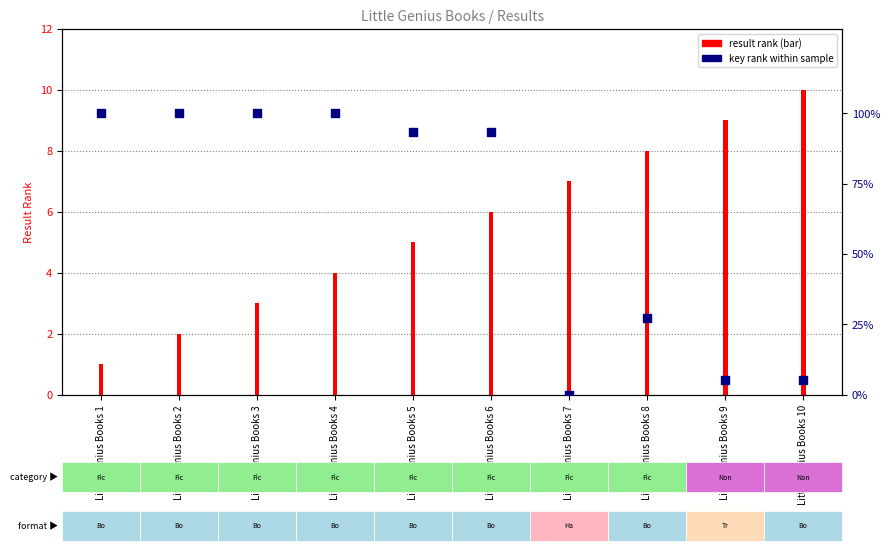

What is the ratio of the value at Little Genius Books 2 to the value at Little Genius Books 5?

1.1